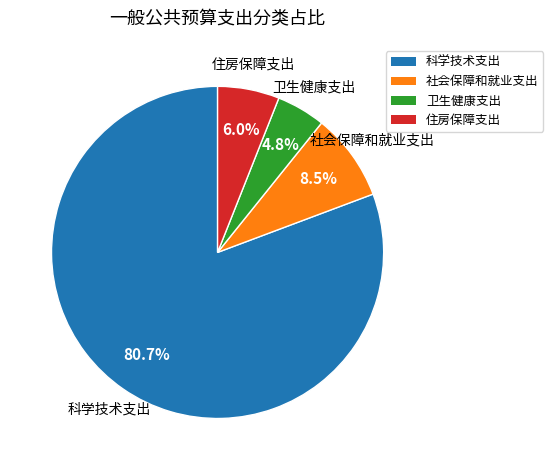

Rank the categories by value from highest to lowest.

科学技术支出, 社会保障和就业支出, 住房保障支出, 卫生健康支出